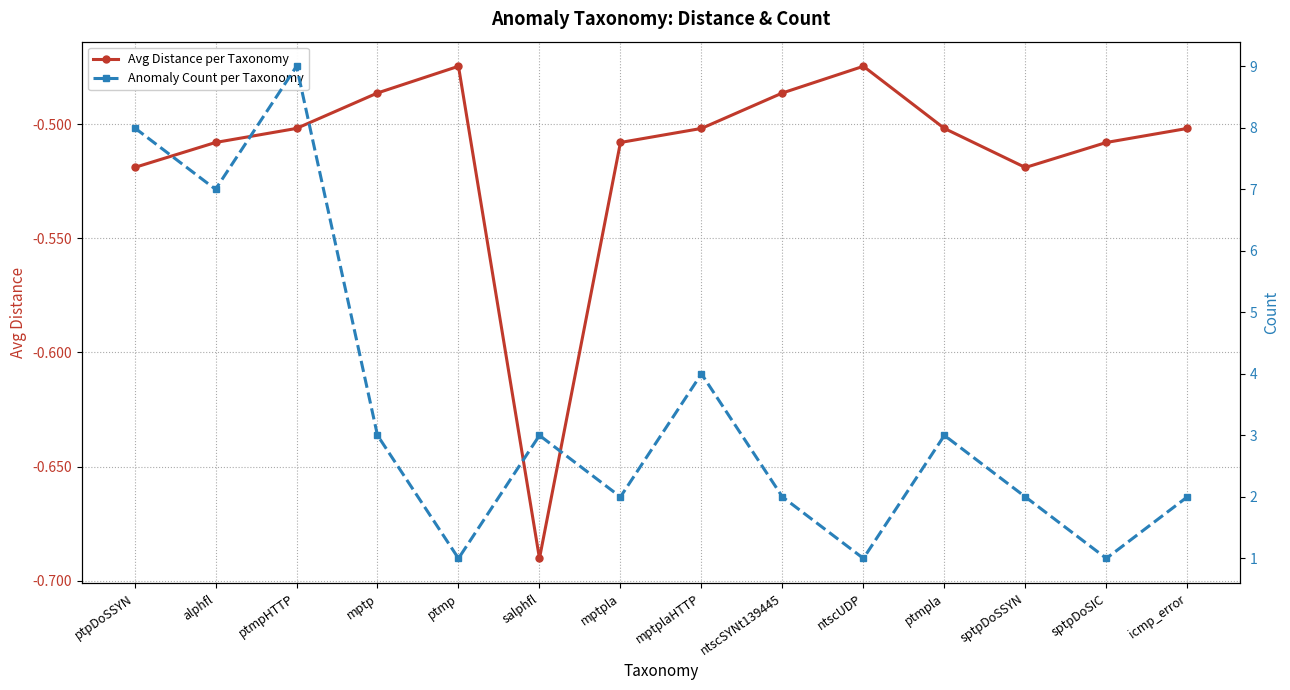

True or false: Anomaly Count per Taxonomy and Avg Distance per Taxonomy intersect in this chart.

False